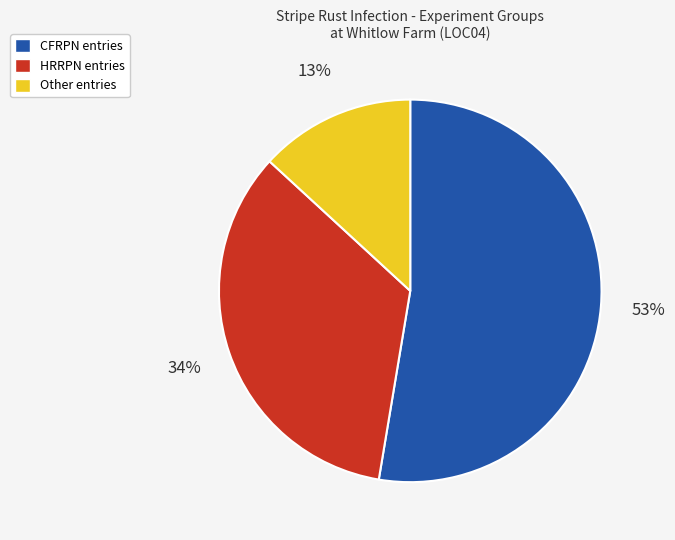

The Other slice represents 13% of the pie. True or false?

True